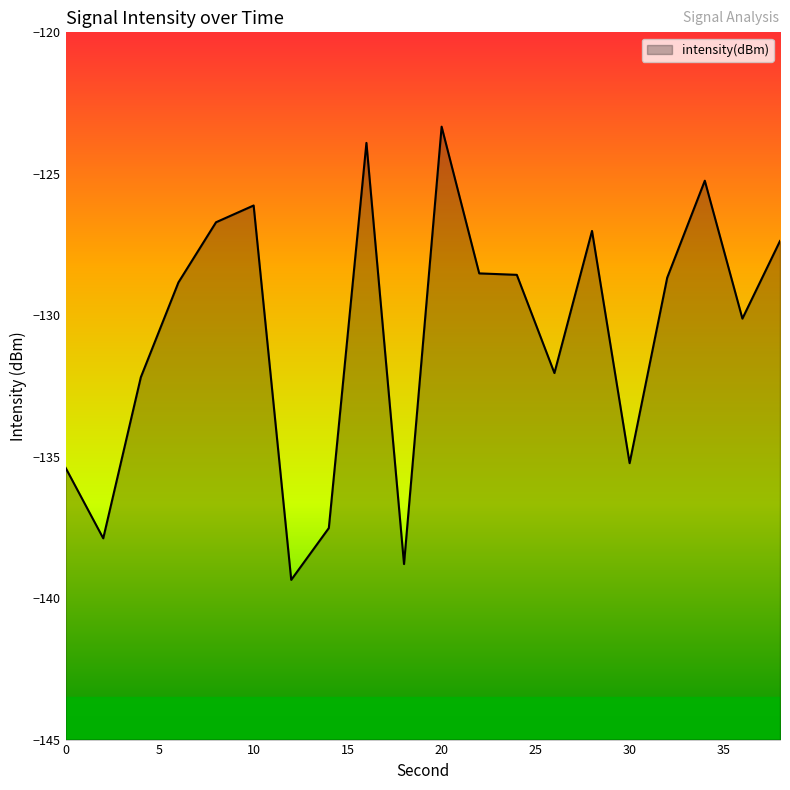

Reading left to right, transcribe all the data shown in this chart.

-135.4	-137.9	-132.2	-128.8	-126.7	-126.1	-139.4	-137.5	-123.9	-138.8	-123.3	-128.5	-128.6	-132.0	-127.0	-135.2	-128.7	-125.2	-130.1	-127.4